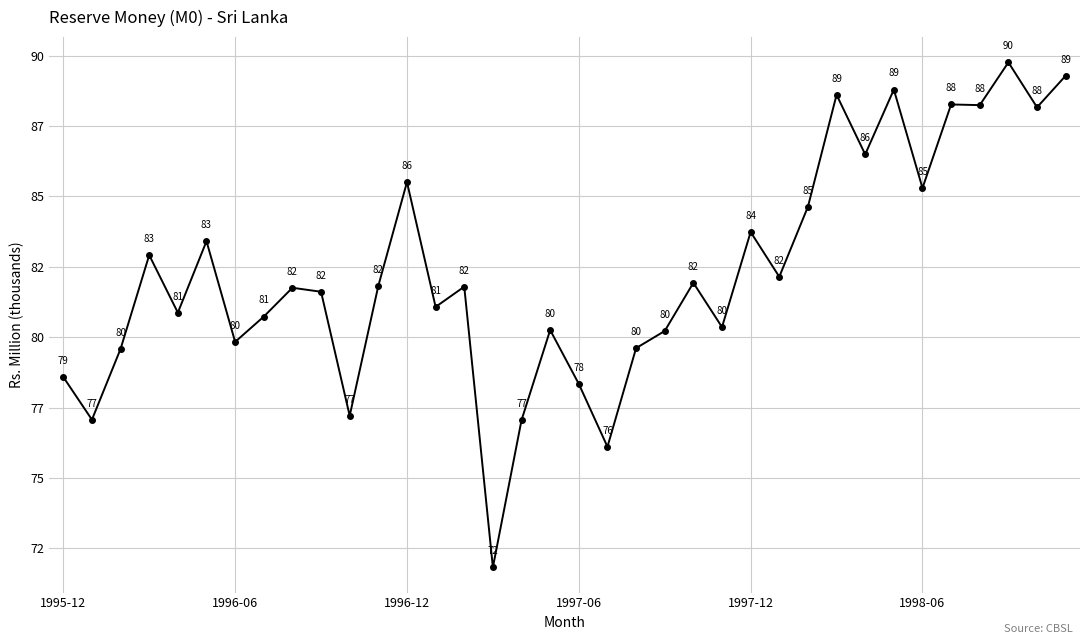

What is the sum of all values?

2962935